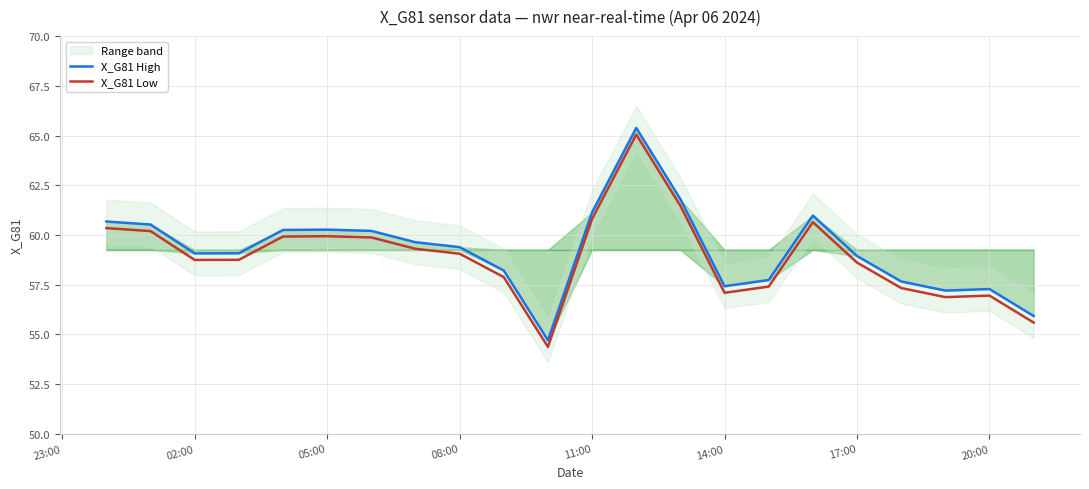

Rank the series by their average value, from highest to lowest.

X_G81 High, X_G81 Low